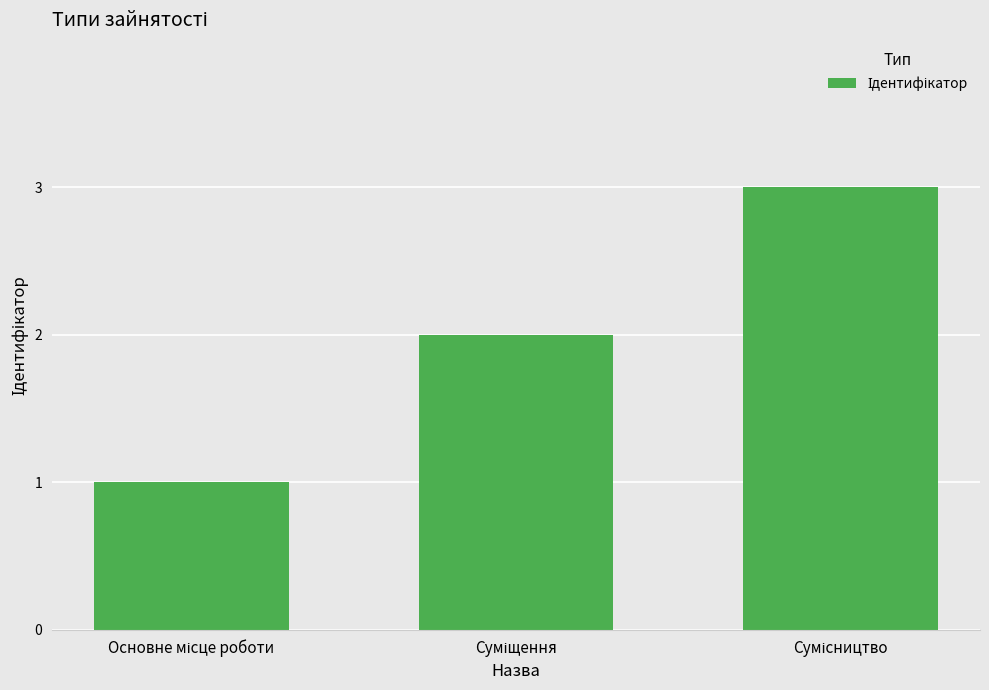

What is the sum of all values?

6